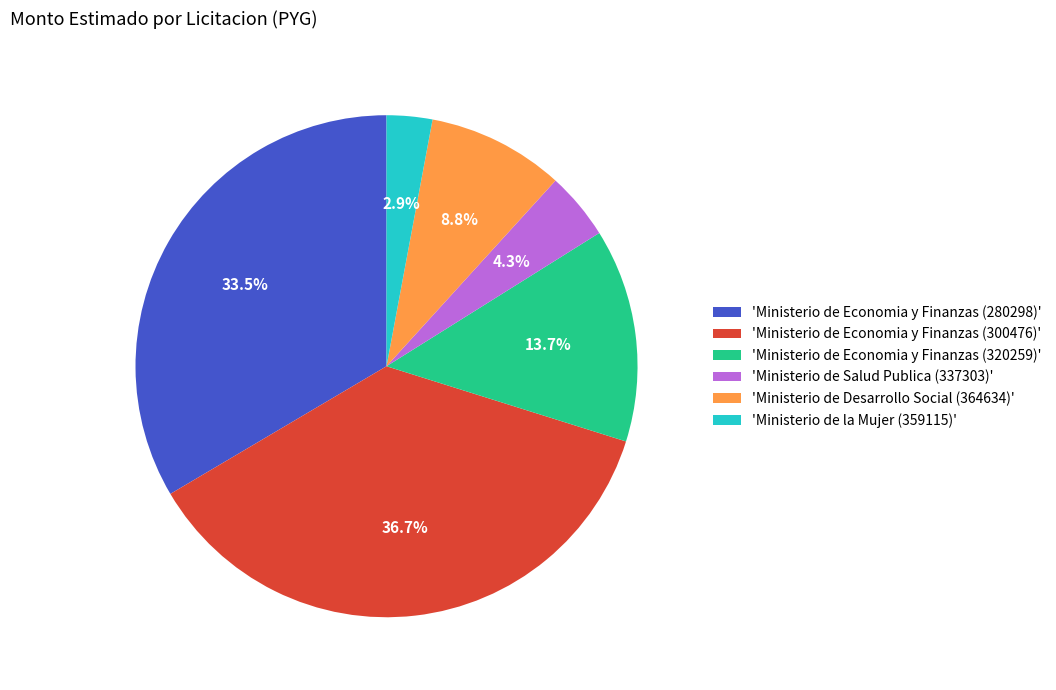

Do 'Ministerio de Economia y Finanzas (280298)' and 'Ministerio de la Mujer (359115)' together represent more than half of the pie?

No